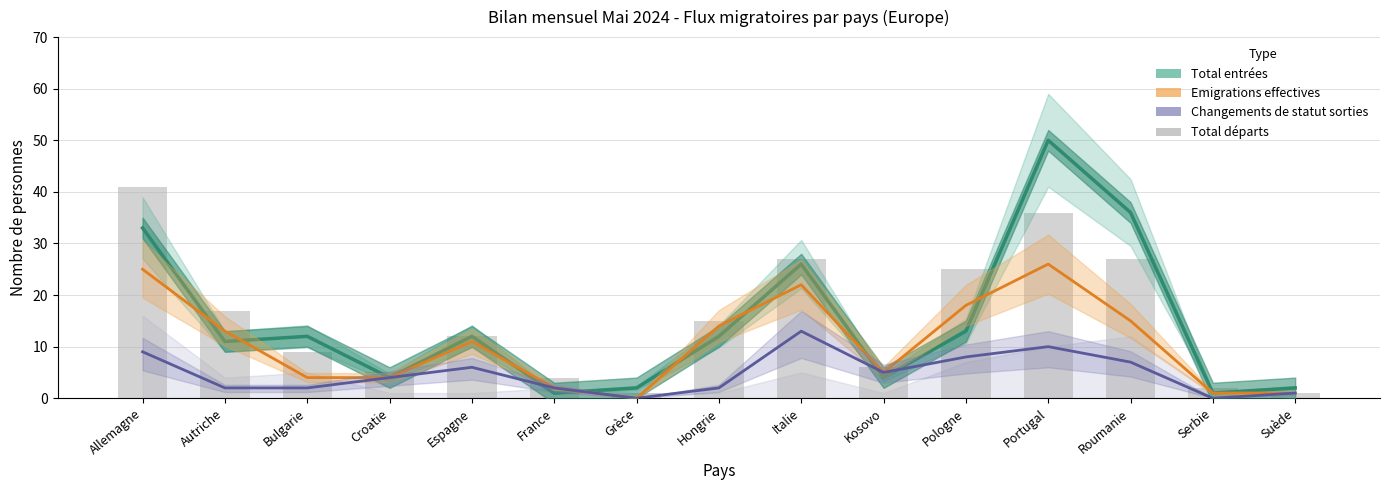

What is the greatest value displayed?

50